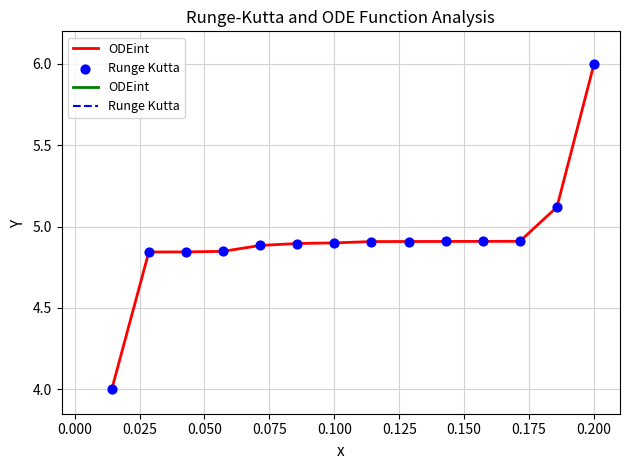

What is the smallest value displayed?

4.0